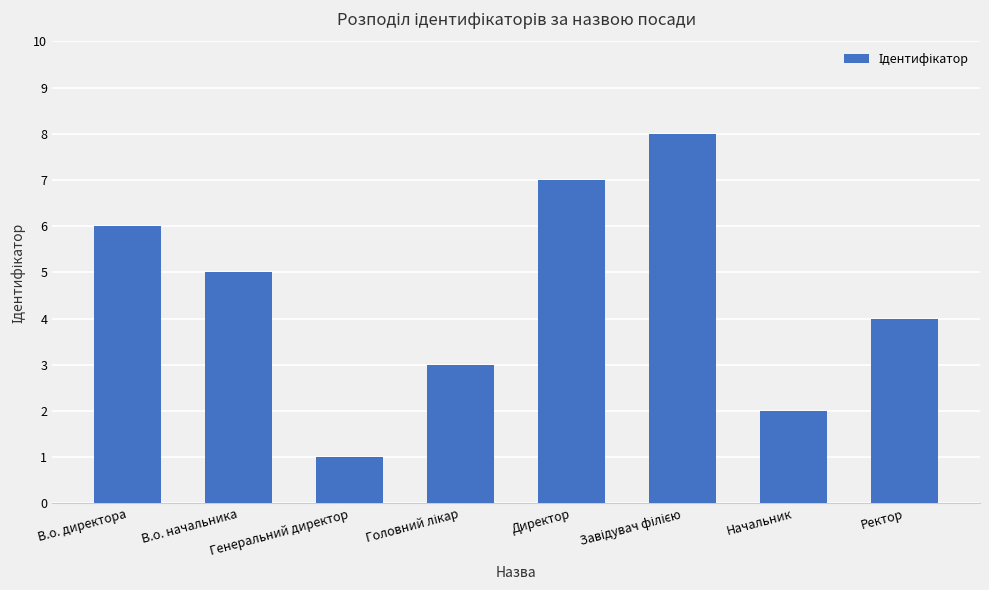

What value does the data have at В.о. начальника?

5